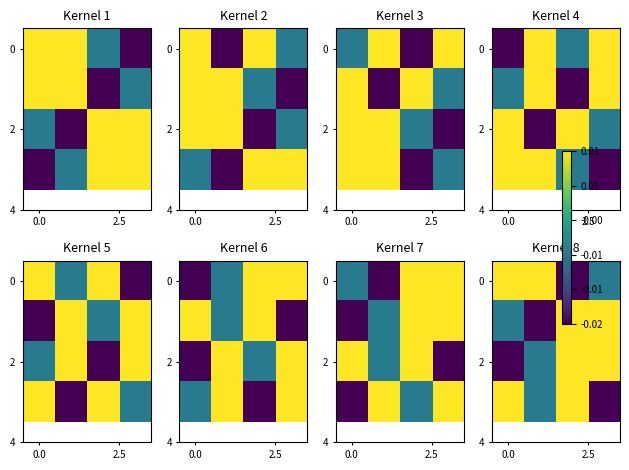

How many data points in 2 are less than 0?

2